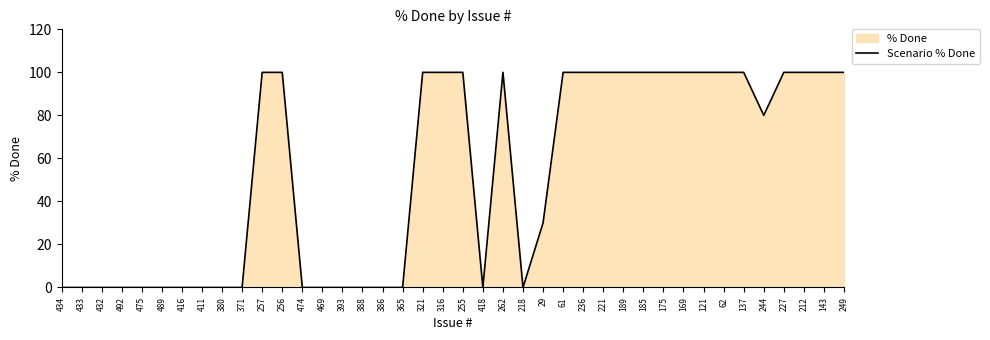

How many lines are shown in the chart?

1